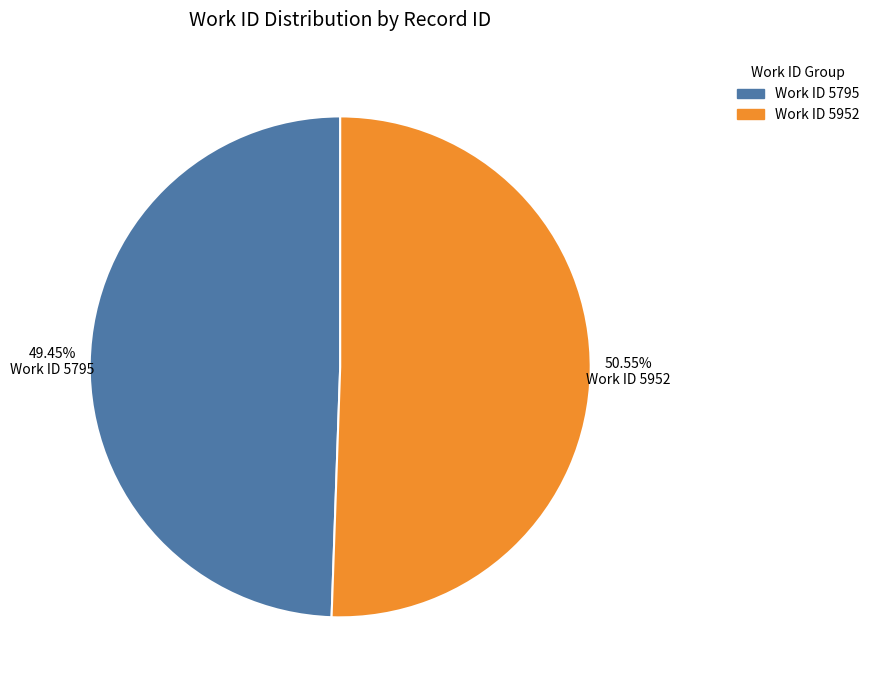

Is there any slice that represents more than half of the pie?

Yes